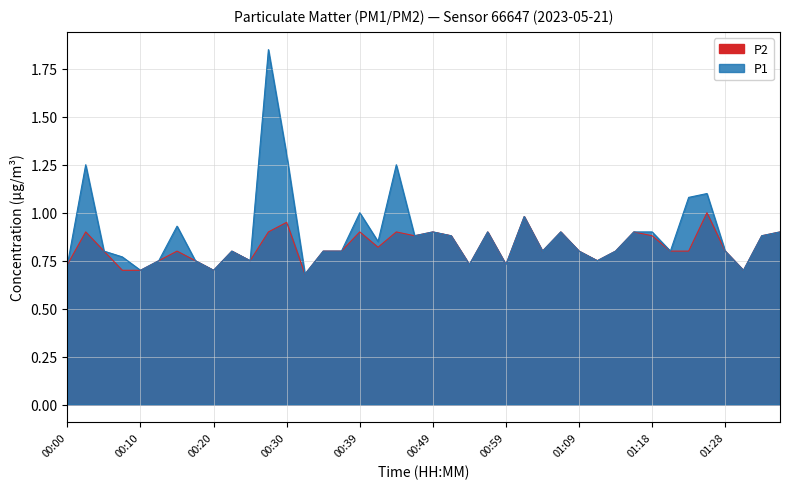

Reading left to right, what are all the values shown in this chart?

P1: 00:00=0.7	00:03=1.2	00:05=0.8	00:08=0.8	00:10=0.7	00:13=0.8	00:15=0.9	00:17=0.8	00:20=0.7	00:22=0.8	00:25=0.8	00:27=1.9	00:30=1.3	00:32=0.7	00:34=0.8	00:37=0.8	00:39=1.0	00:42=0.8	00:44=1.2	00:46=0.9	00:49=0.9	00:51=0.9	00:54=0.7	00:56=0.9	00:59=0.7	01:01=1.0	01:04=0.8	01:06=0.9	01:09=0.8	01:11=0.8	01:13=0.8	01:16=0.9	01:18=0.9	01:21=0.8	01:23=1.1	01:26=1.1	01:28=0.8	01:31=0.7	01:34=0.9	01:36=0.9
P2: 00:00=0.7	00:03=0.9	00:05=0.8	00:08=0.7	00:10=0.7	00:13=0.8	00:15=0.8	00:17=0.8	00:20=0.7	00:22=0.8	00:25=0.8	00:27=0.9	00:30=0.9	00:32=0.7	00:34=0.8	00:37=0.8	00:39=0.9	00:42=0.8	00:44=0.9	00:46=0.9	00:49=0.9	00:51=0.9	00:54=0.7	00:56=0.9	00:59=0.7	01:01=1.0	01:04=0.8	01:06=0.9	01:09=0.8	01:11=0.8	01:13=0.8	01:16=0.9	01:18=0.9	01:21=0.8	01:23=0.8	01:26=1.0	01:28=0.8	01:31=0.7	01:34=0.9	01:36=0.9